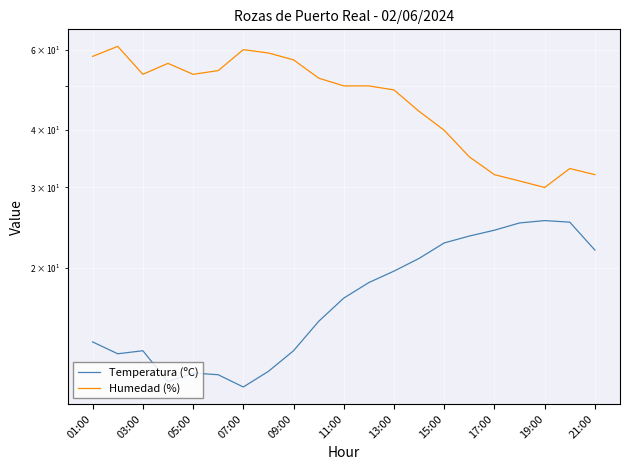

How many interior local valleys does the Humedad (%) series have?

3